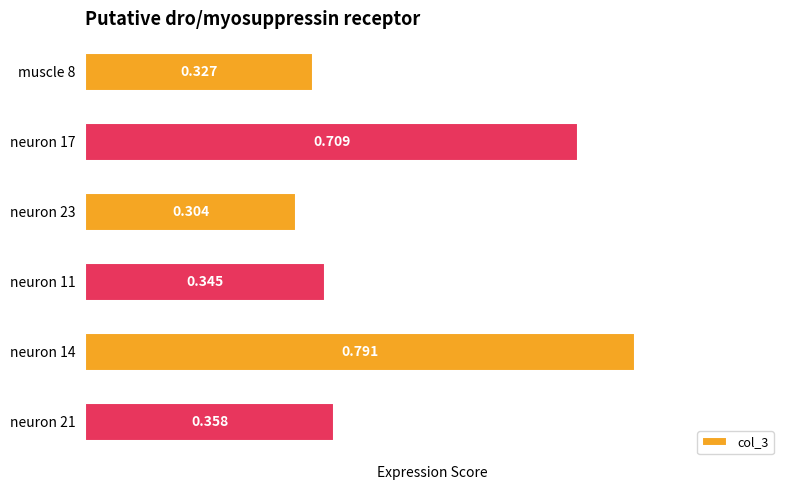

How many data points does each series have?

6